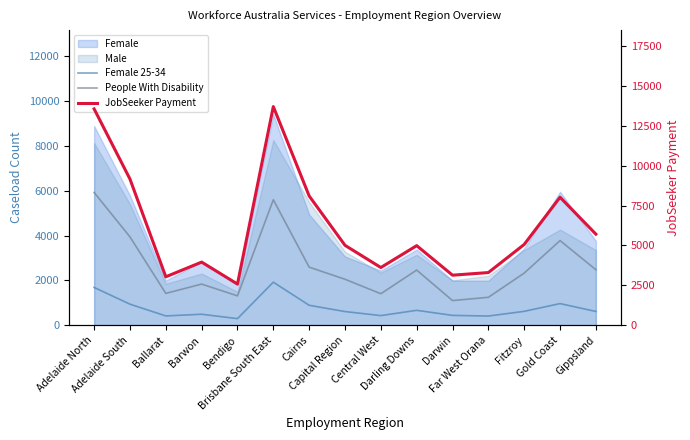

At which category does Female 25-34 reach its first local valley?

Ballarat